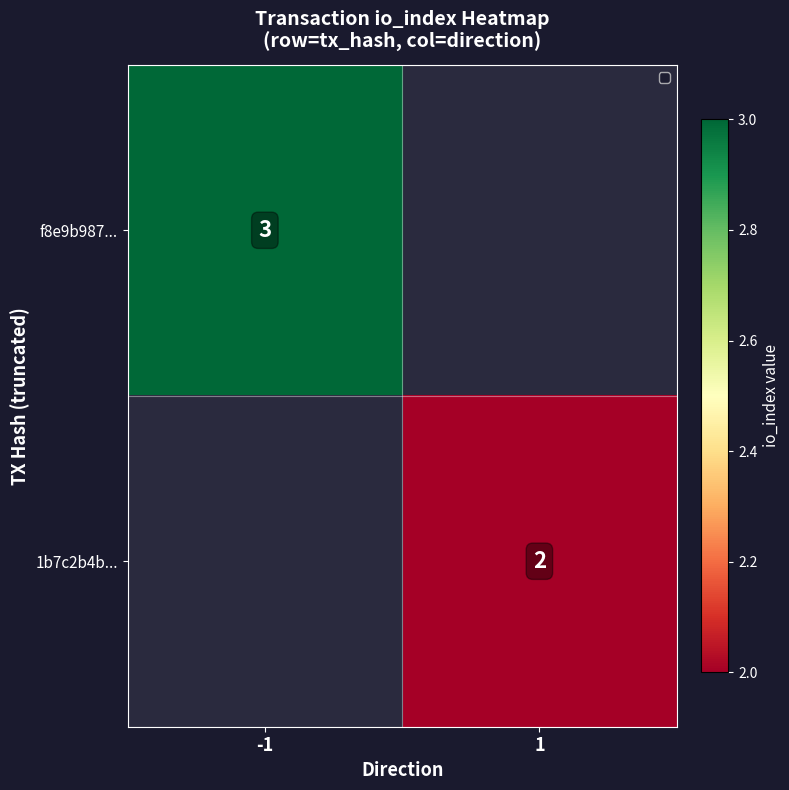

Is it true that 1b7c2b4b... equals 2 at 1?

True